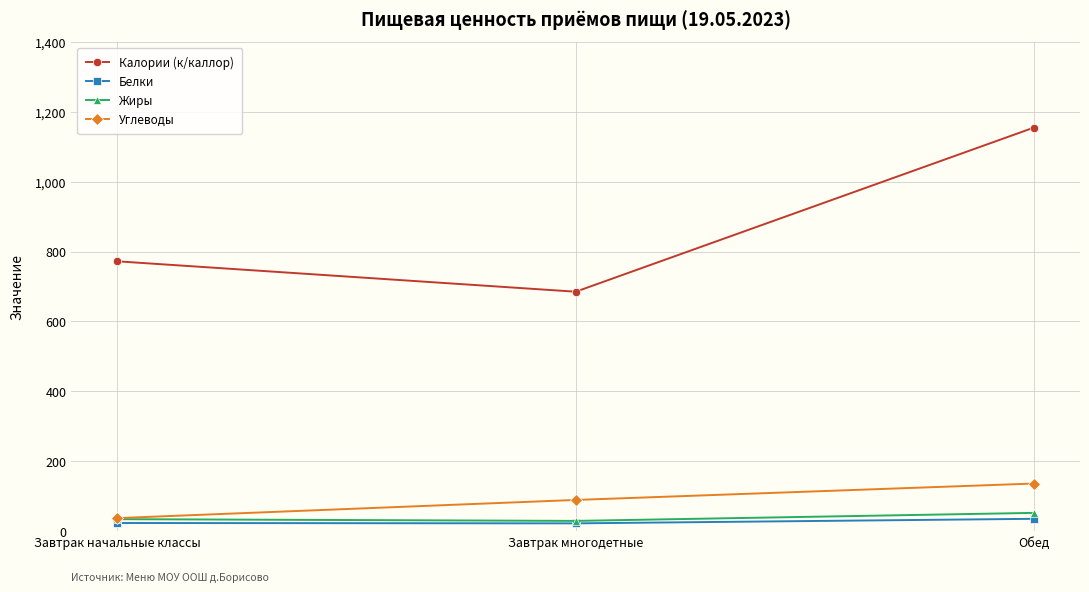

What is the label of the 3rd point from the left?

Обед